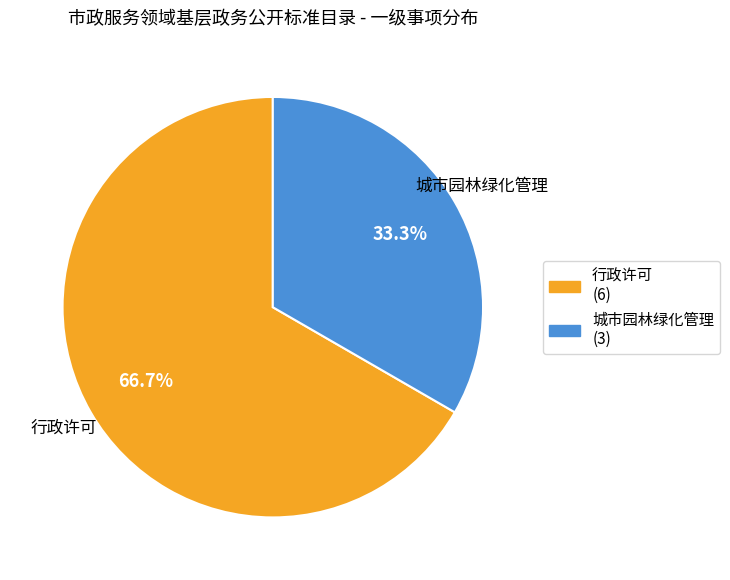

Is there a majority slice in this chart?

Yes